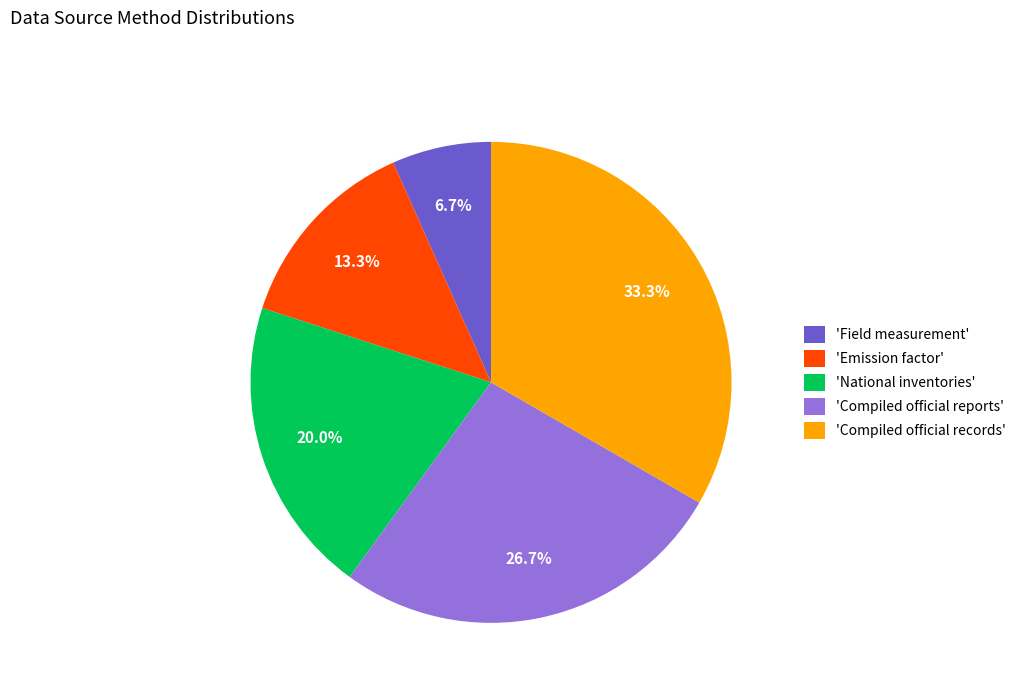

Which category has the smallest portion of the pie?

'Field measurement'